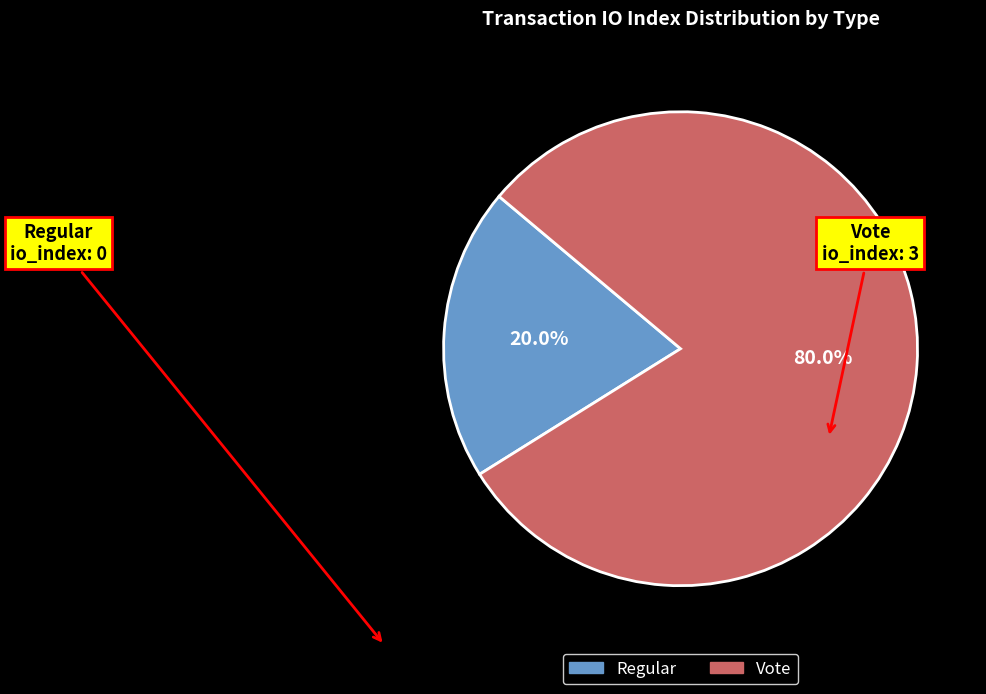

To the nearest percent, what is the average slice percentage?

50%